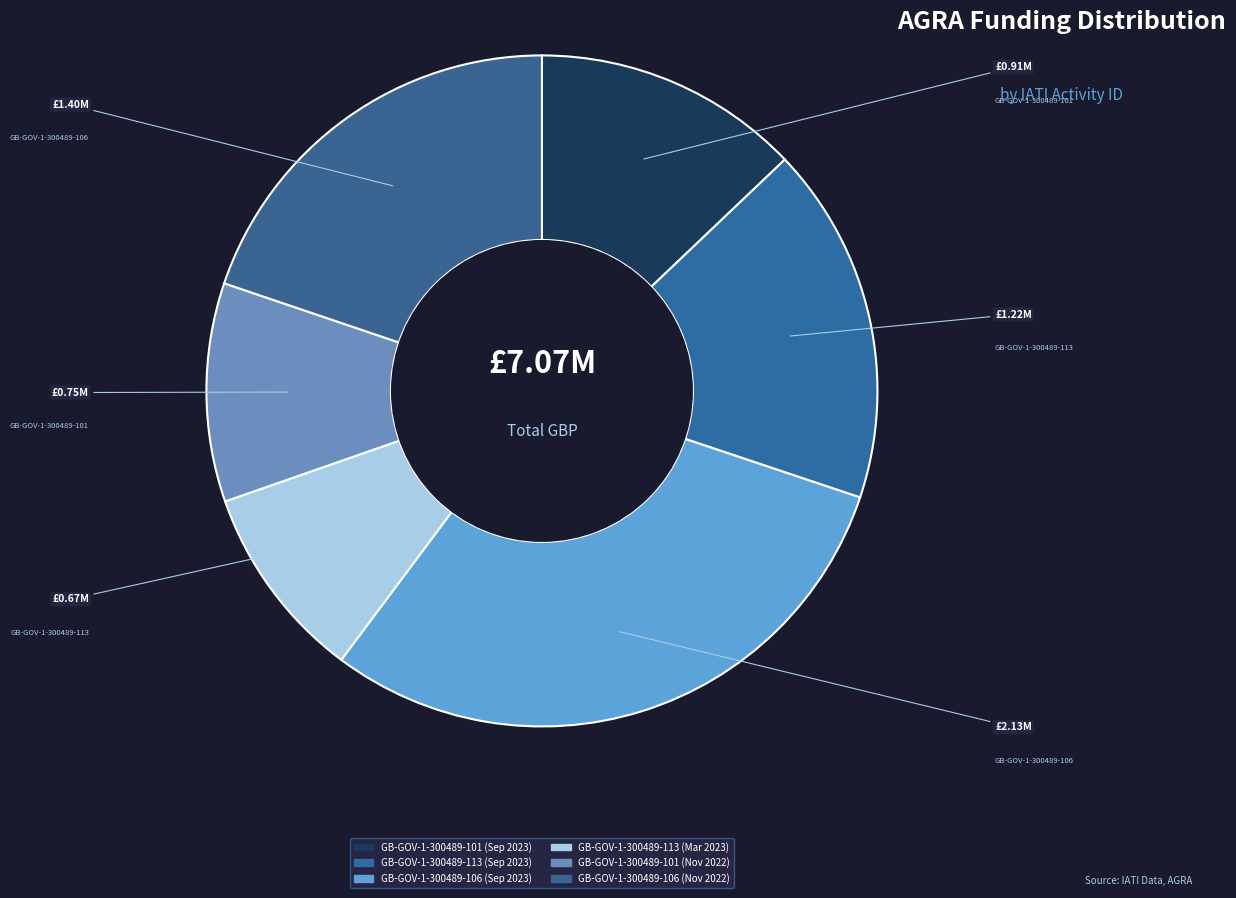

What is the largest slice in the pie chart?

GB-GOV-1-300489-106 (Sep 2023)